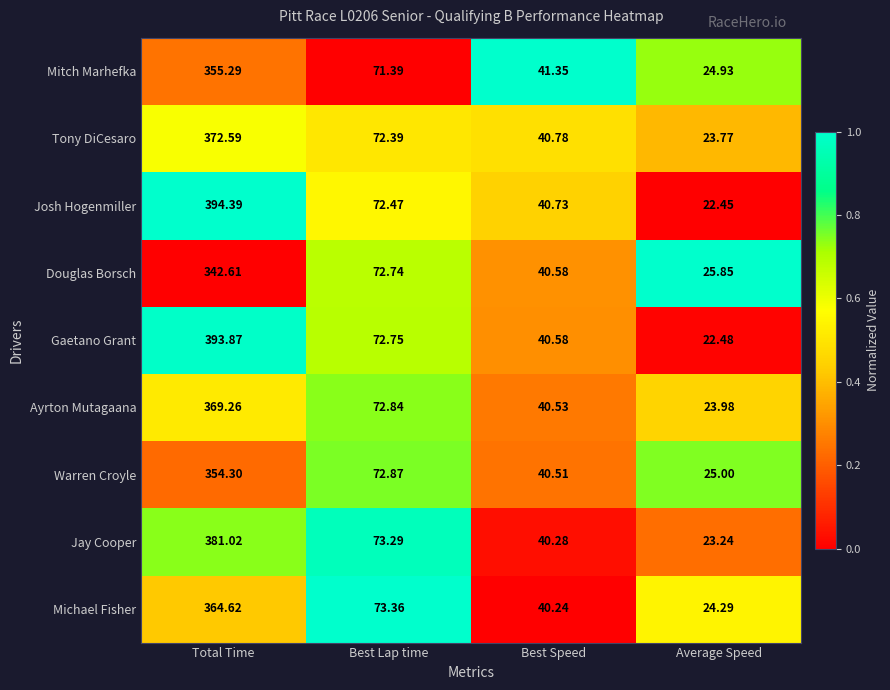

Which category has the lowest value across all series?

Average Speed